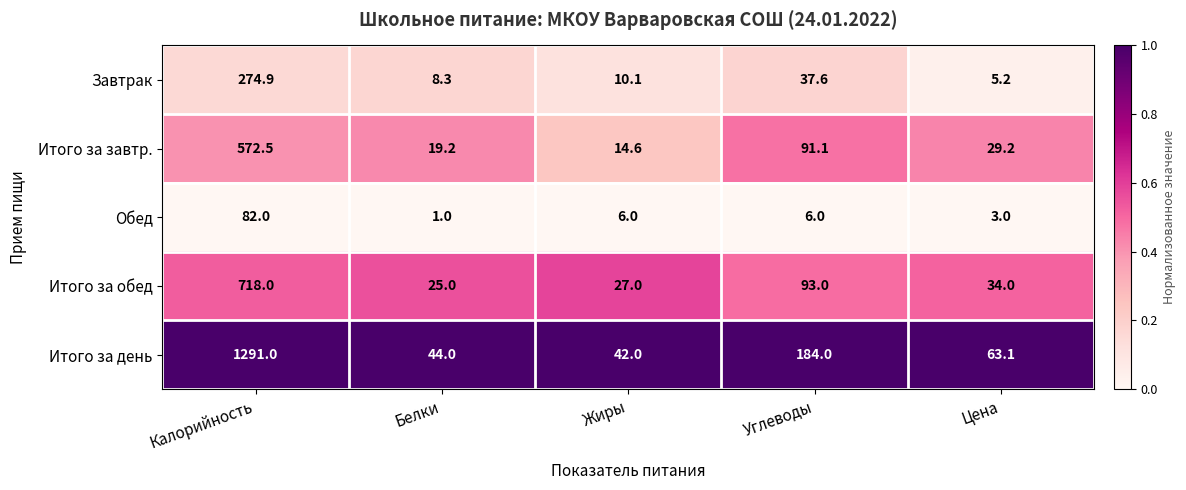

Rank the series by their maximum value, from lowest to highest.

Обед, Завтрак, Итого за завтр., Итого за обед, Итого за день